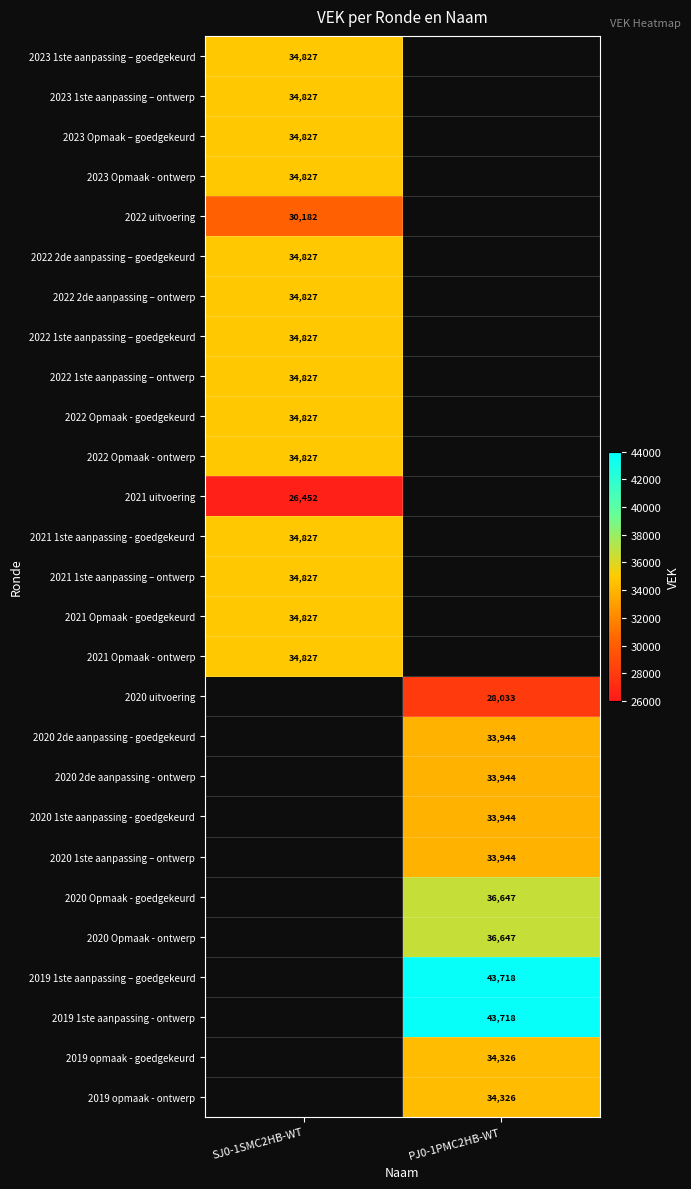

True or false: 2020 uitvoering has a value of 15998 at PJ0-1PMC2HB-WT.

False